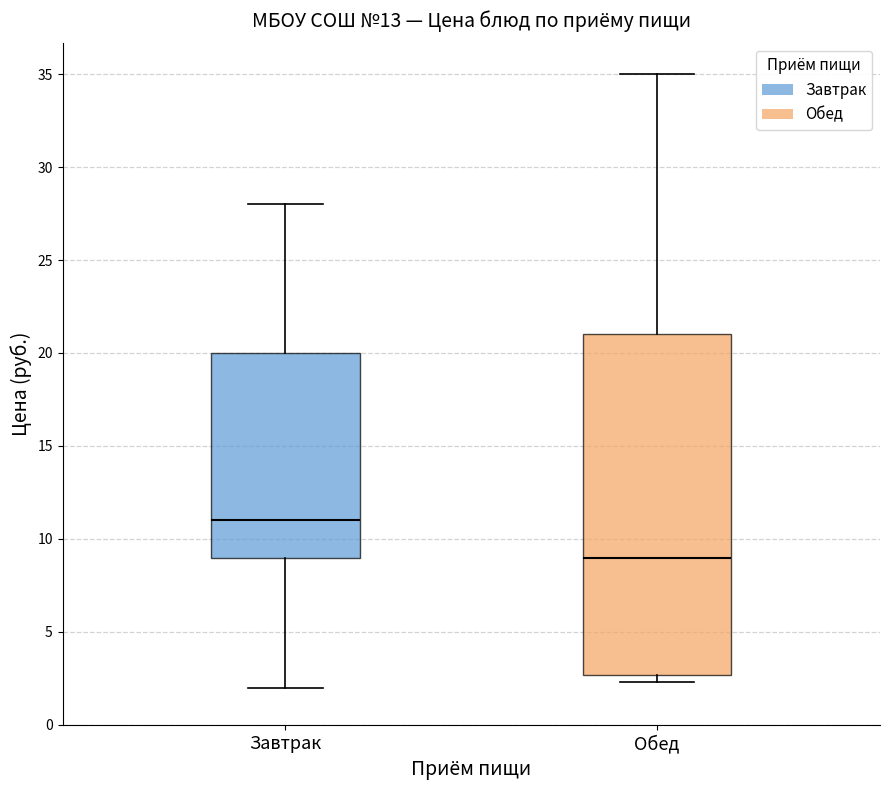

Reading left to right, transcribe this box plot: for each box, give where its median line is, the range the box spans, and where its two whiskers end, as read against the y-axis. The values are not printed on the chart, so give them approximately, as read against the axis.

Завтрак: median 11.0, box 9.0 to 20.0, whiskers 2.0 to 28.0
Обед: median 9.0, box 2.5 to 21.0, whiskers 2.5 (just below the box's lower edge) to 35.0